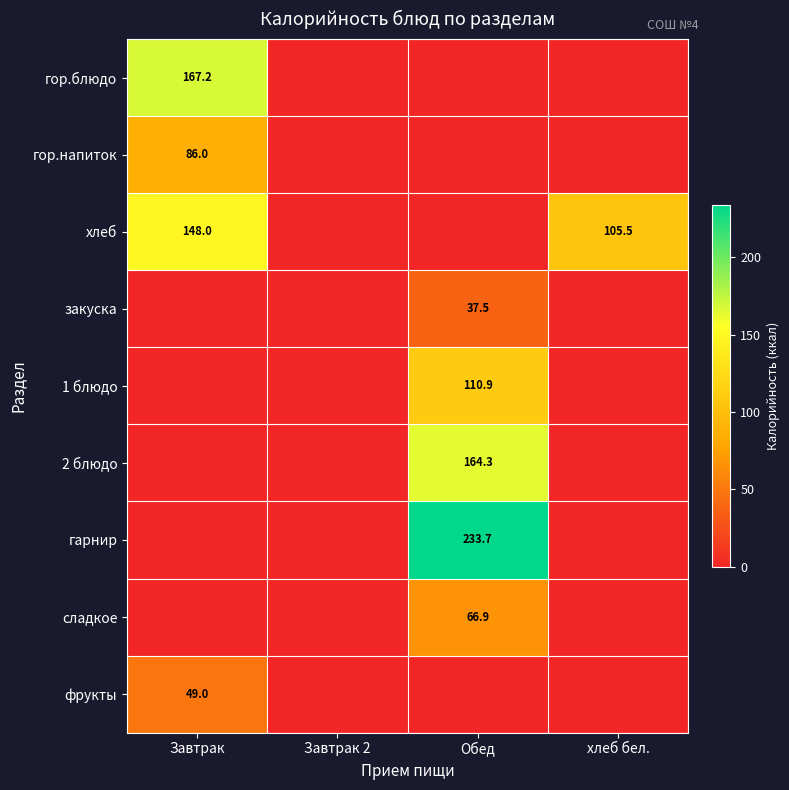

Between Завтрак and Обед, which is larger?

Завтрак